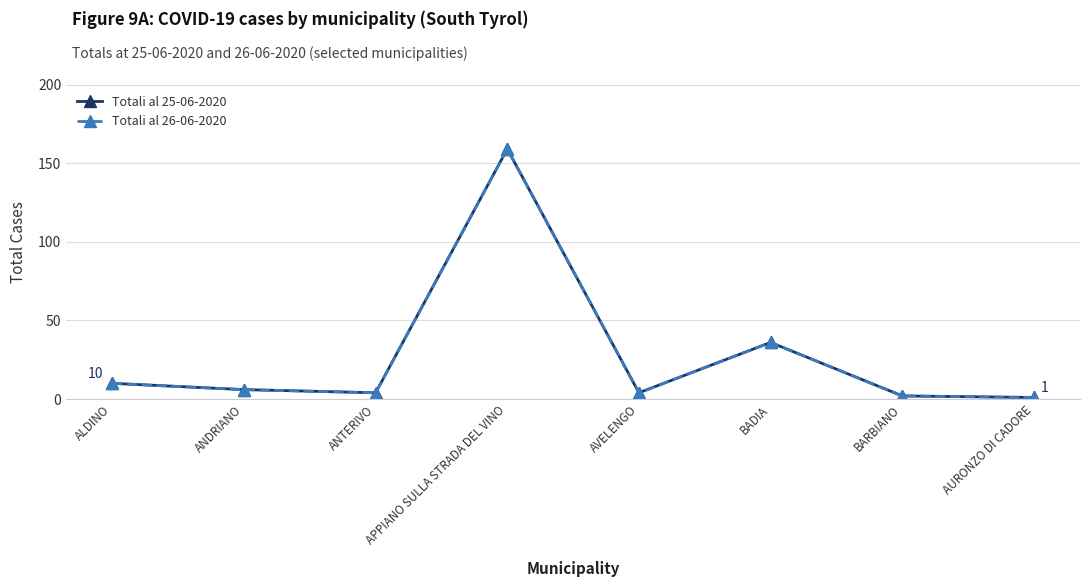

Reading right to left, what are all the values shown in this chart?

Totali al 25-06-2020: AURONZO DI CADORE=1	BARBIANO=2	BADIA=36	AVELENGO=4	APPIANO SULLA STRADA DEL VINO=159	ANTERIVO=4	ANDRIANO=6	ALDINO=10
Totali al 26-06-2020: AURONZO DI CADORE=1	BARBIANO=2	BADIA=36	AVELENGO=4	APPIANO SULLA STRADA DEL VINO=159	ANTERIVO=4	ANDRIANO=6	ALDINO=10